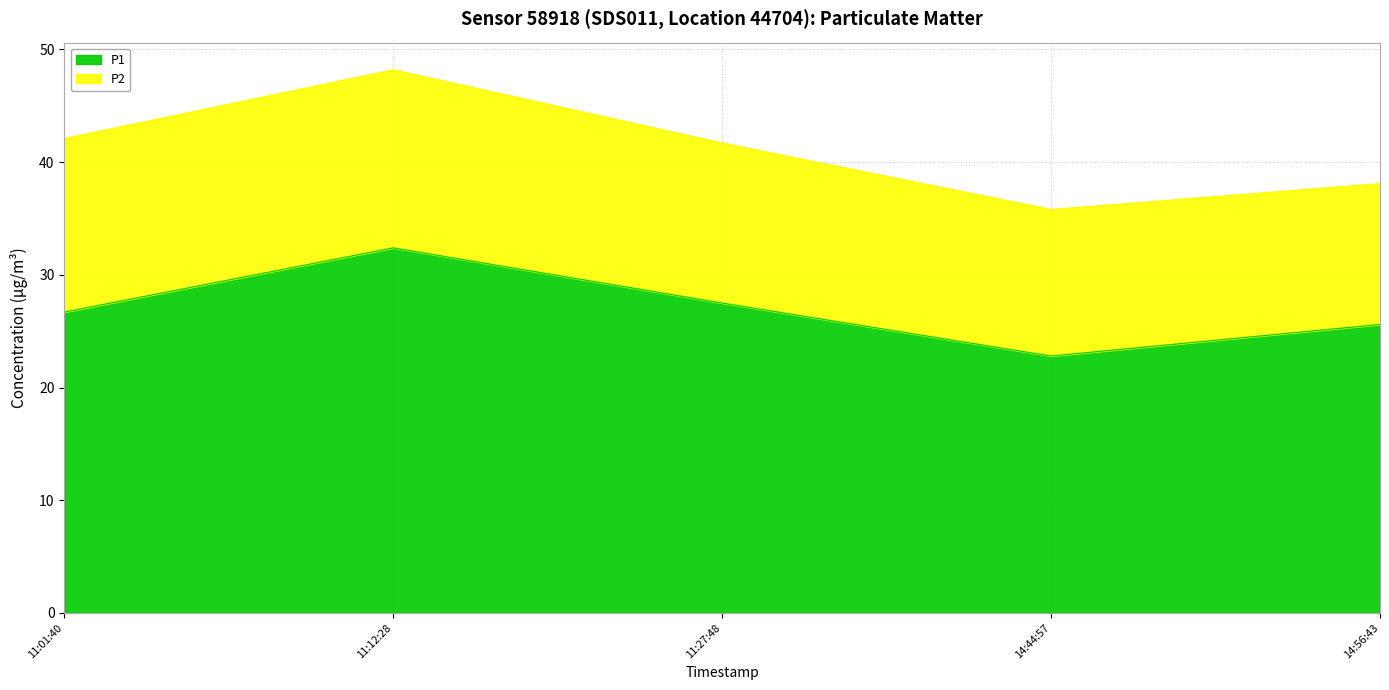

What is the average value?

27.0